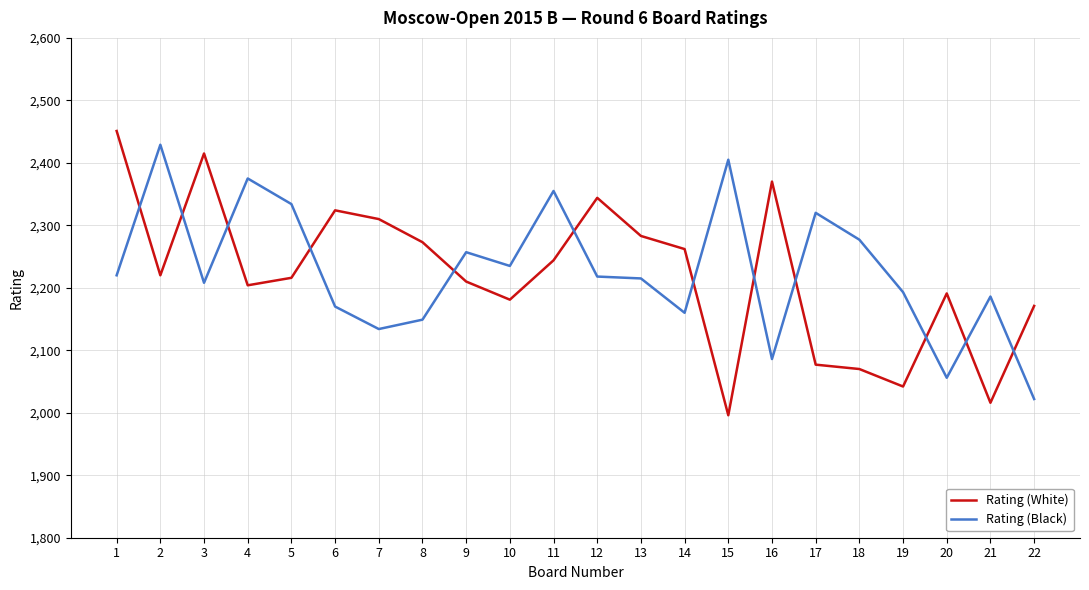

What is the total value across all series at 10?

4416